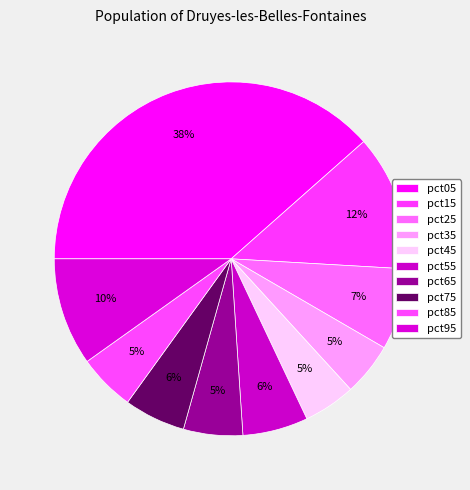

How many slices are in this pie chart?

10